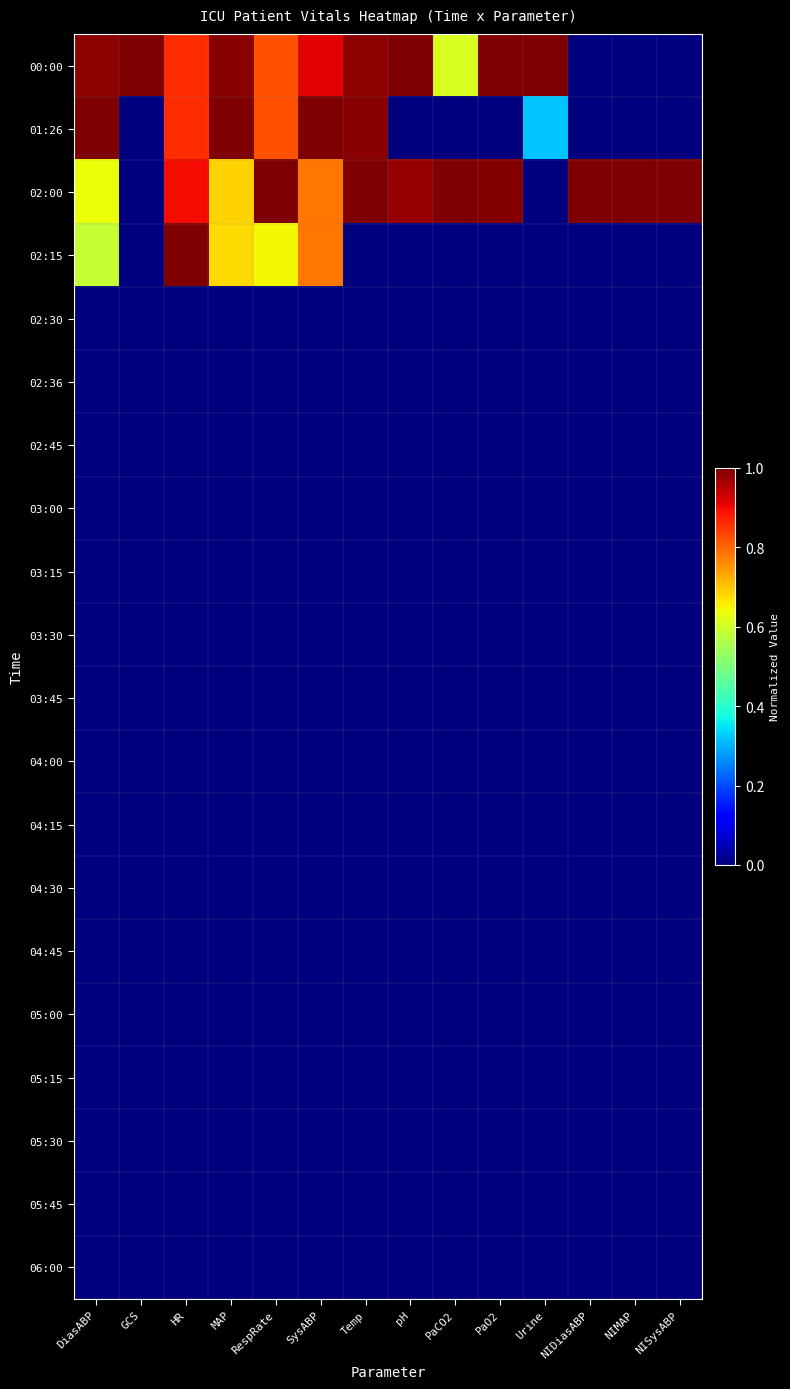

Rank the series by their maximum value, from lowest to highest.

02:30, 02:36, 02:45, 03:00, 03:15, 03:30, 03:45, 04:00, 04:15, 04:30, 04:45, 05:00, 05:15, 05:30, 05:45, 06:00, 00:00, 01:26, 02:00, 02:15